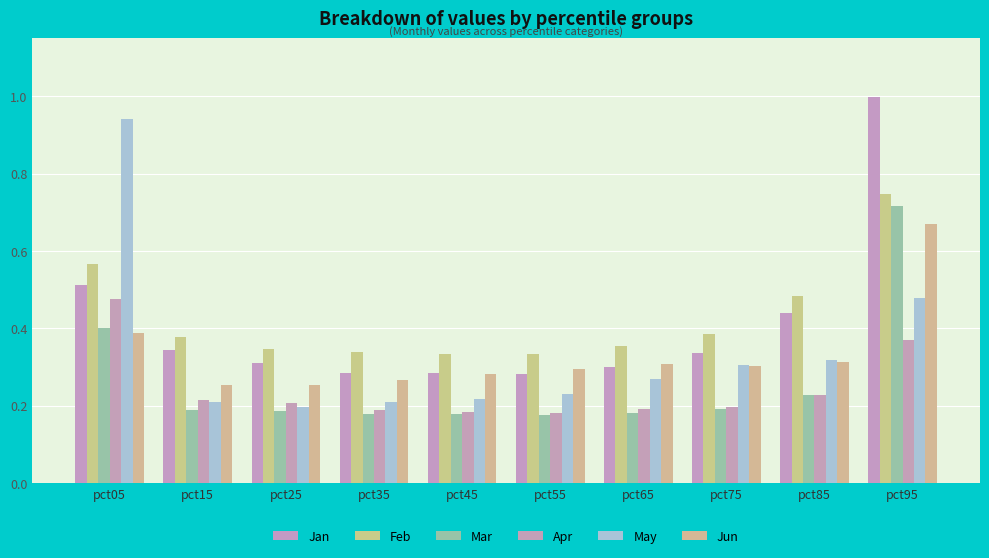

Rank the series at pct95 from lowest to highest value.

Apr, May, Jun, Mar, Feb, Jan